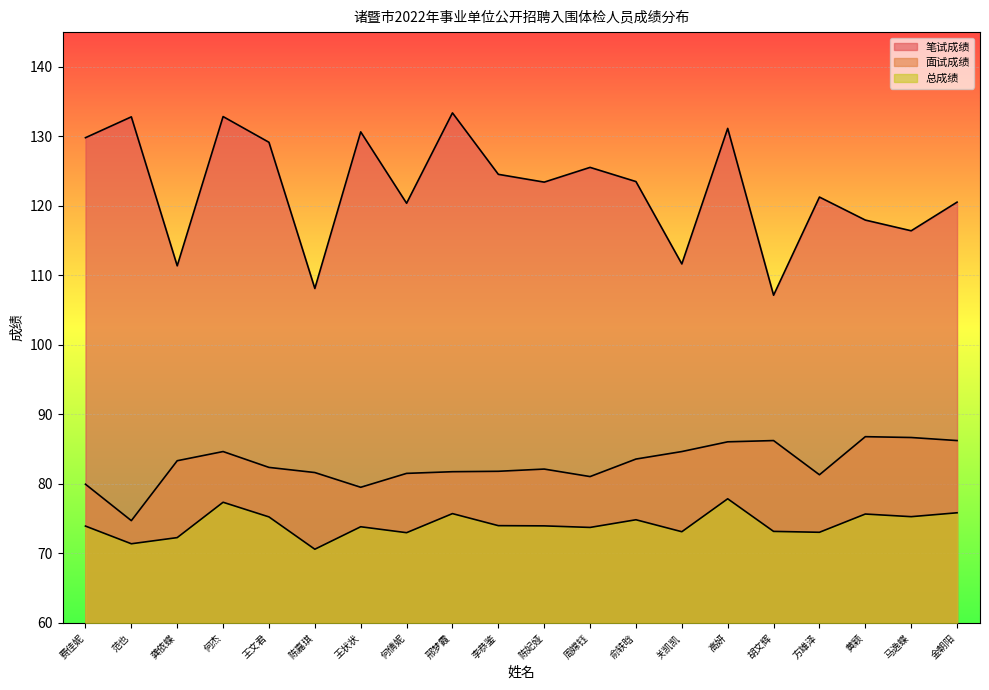

What is the total value across all series at 李恭鉴?

280.4